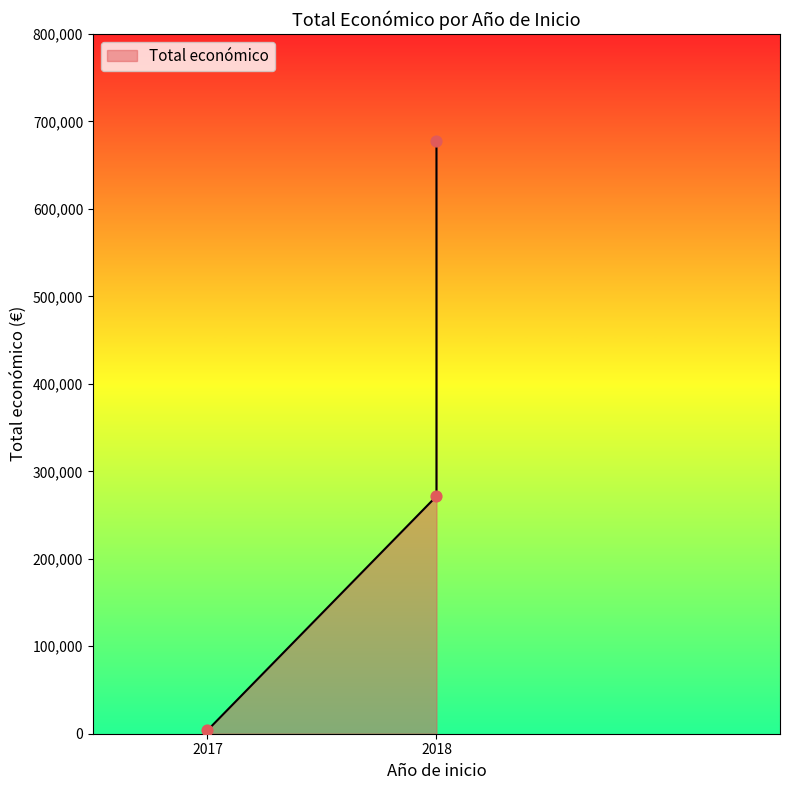

What is the change in value from 2018 to 2018?

+405873